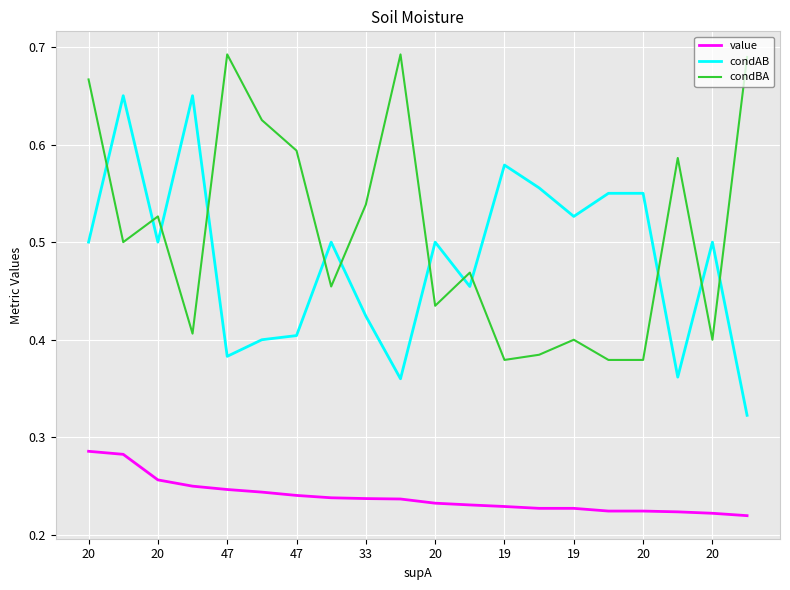

At how many categories does at least one series exceed 0?

20